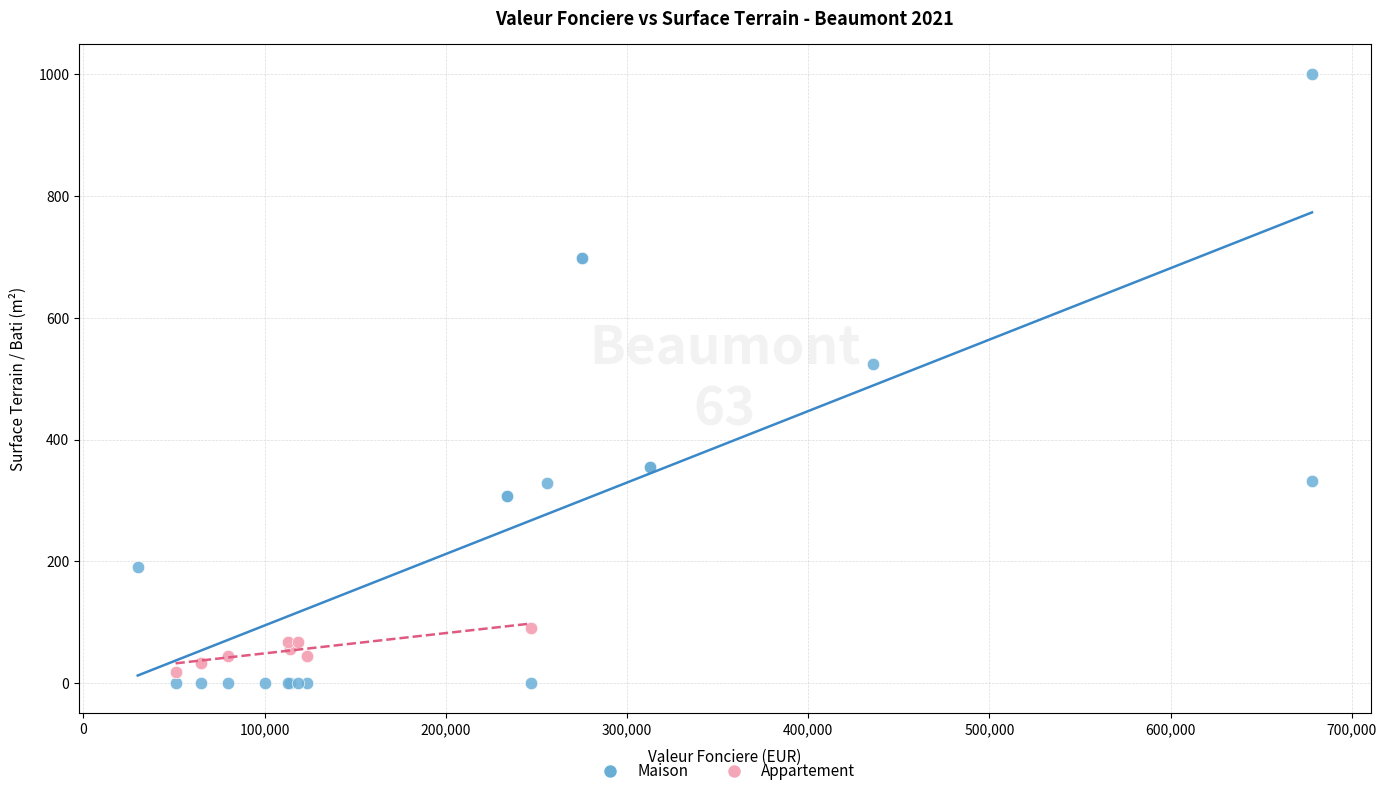

What are all the series names shown in the legend?

Maison, Appartement